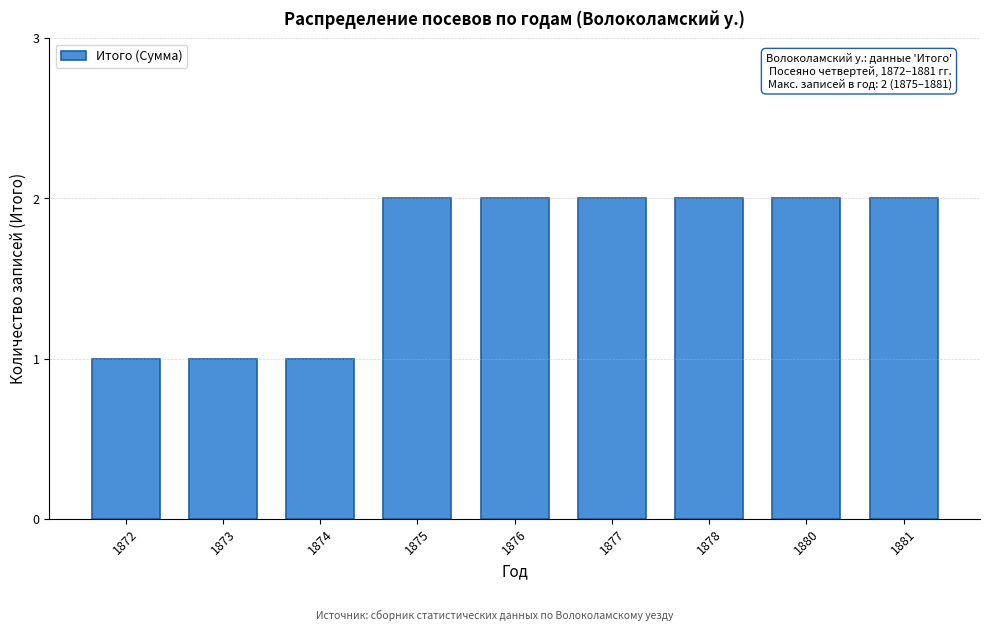

Reading right to left, what are all the values shown in this chart?

2	2	2	2	2	2	1	1	1